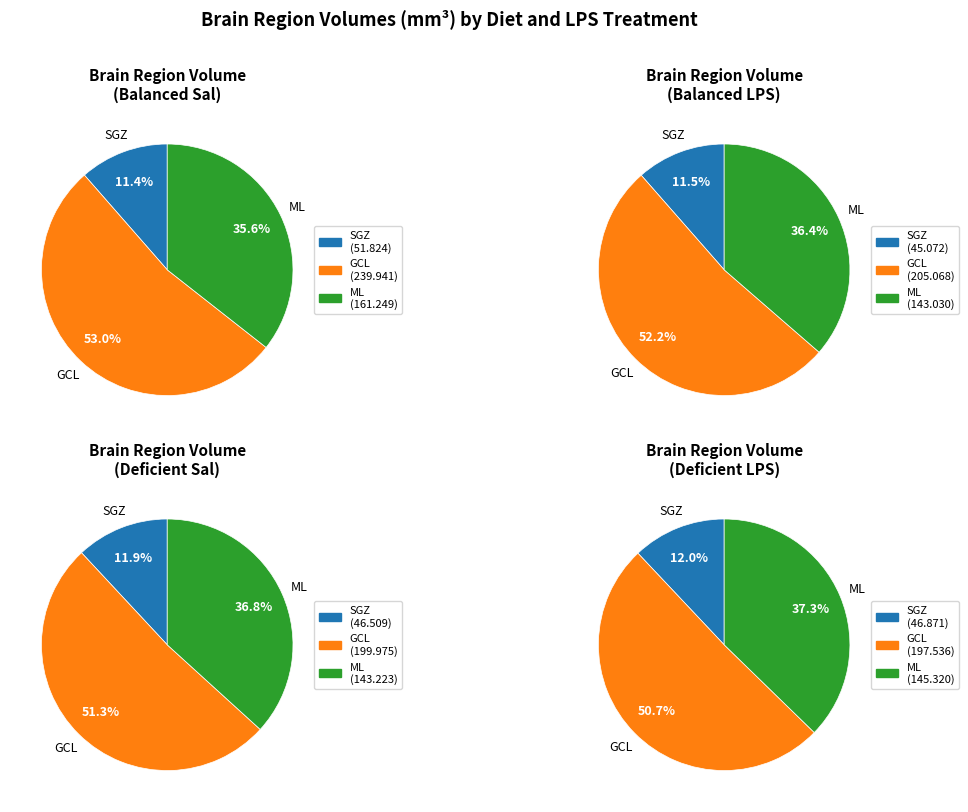

Is it true that 12 is 3% of the pie?

True